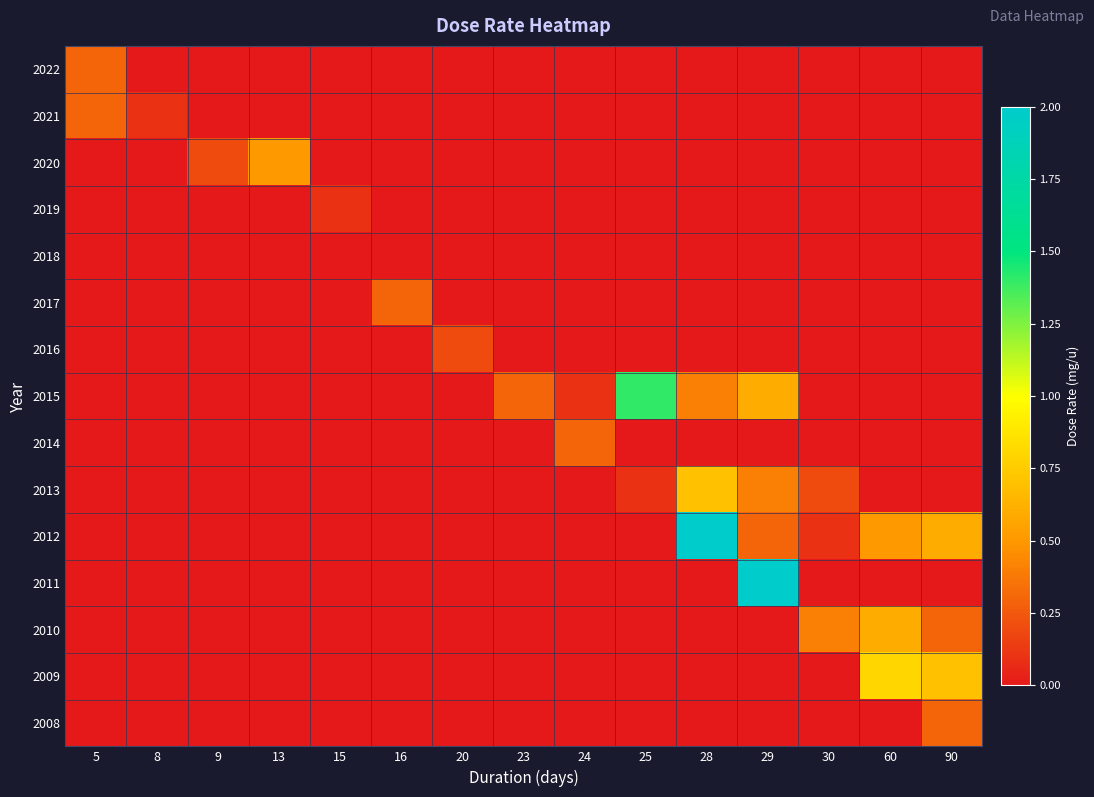

Between 28 and 90, which series saw the biggest shift?

2012